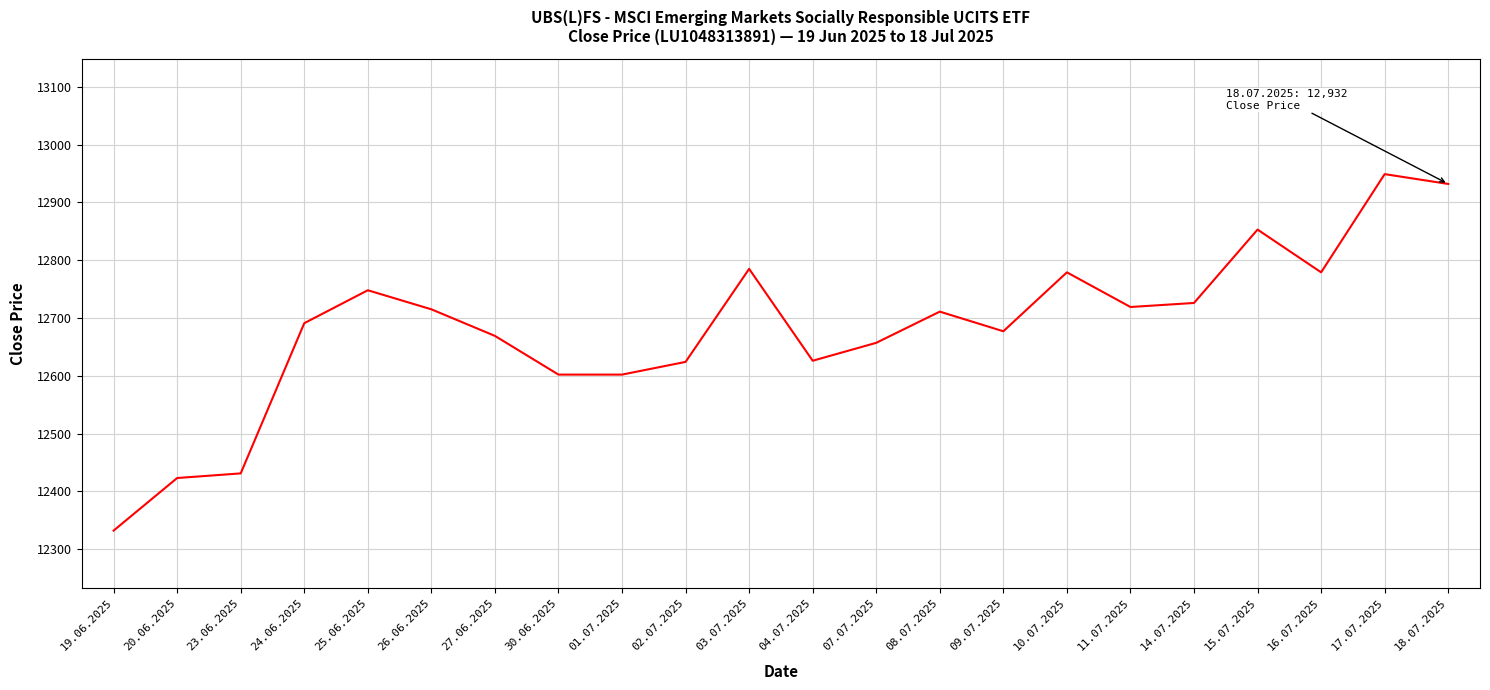

What position from the left is 17.07.2025?

21